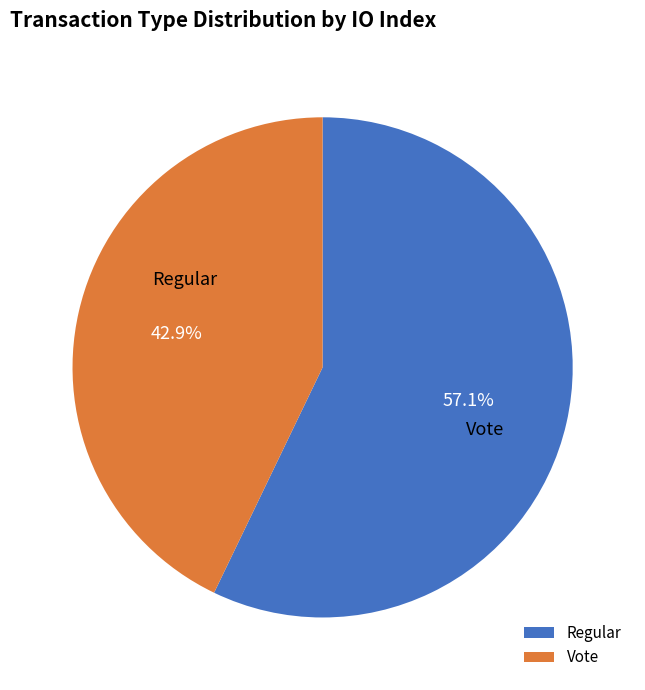

To the nearest percent, what is the difference between the Regular and Vote slice percentages?

14%